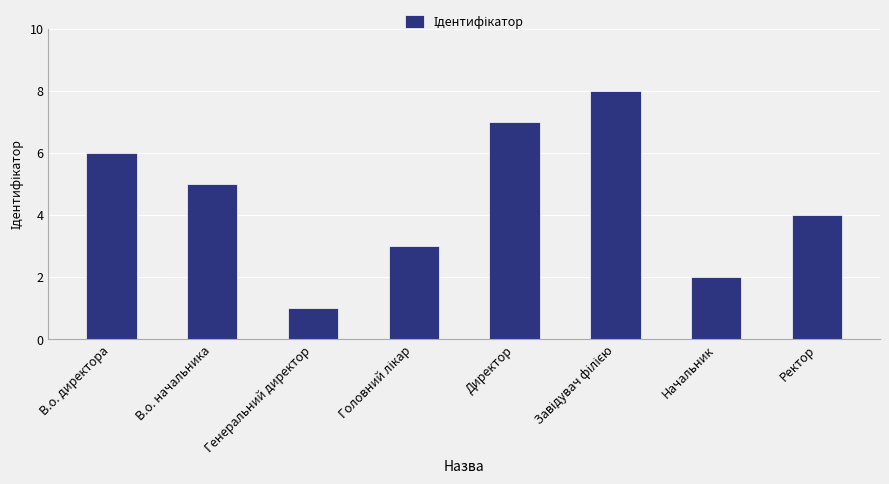

What is the ratio of the value at Ректор to the value at Директор?

0.6